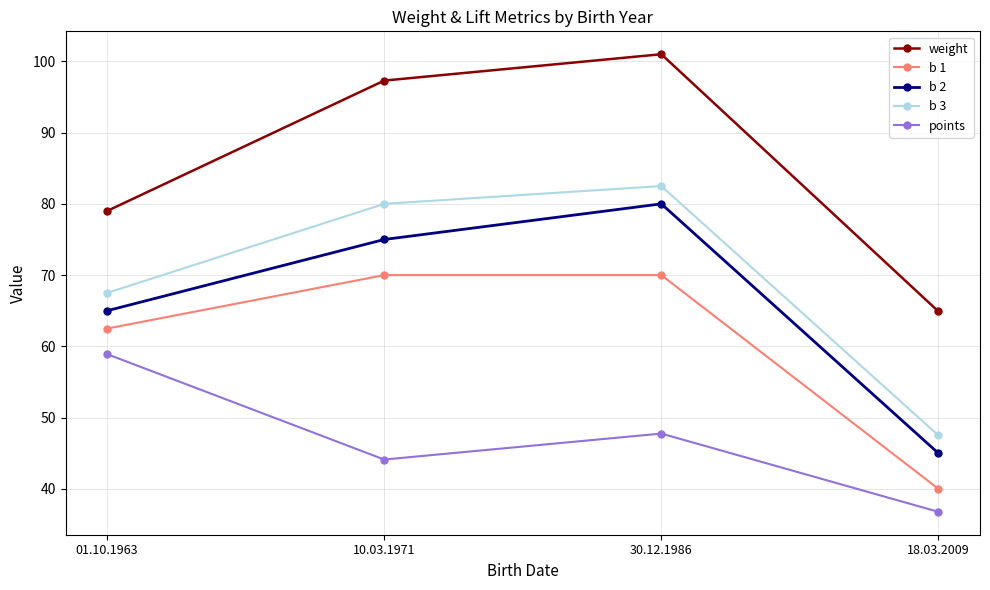

What is the difference between the highest and lowest values at 18.03.2009?

28.1